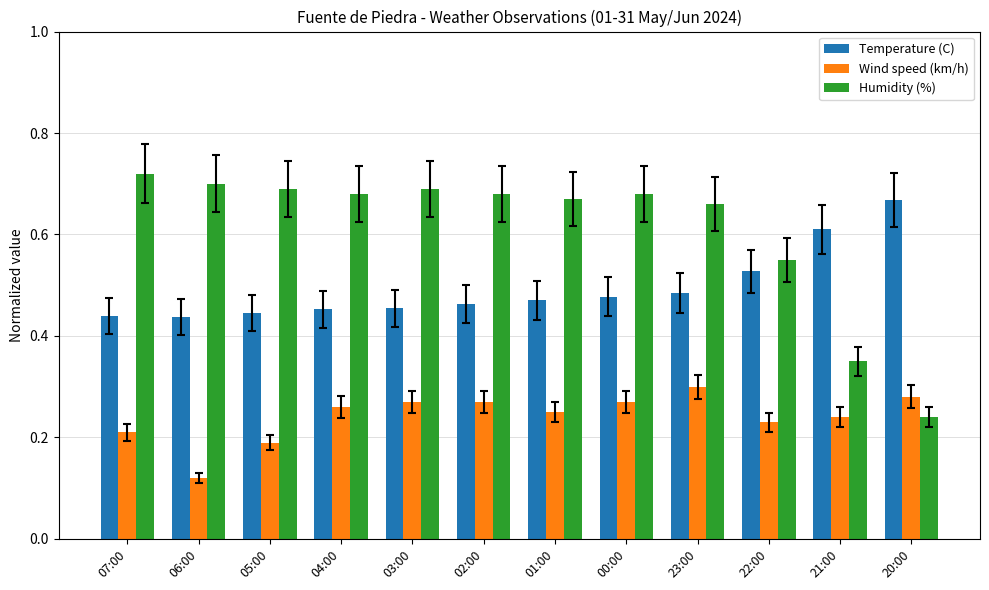

Which series has the widest spread of values?

Humidity (%)